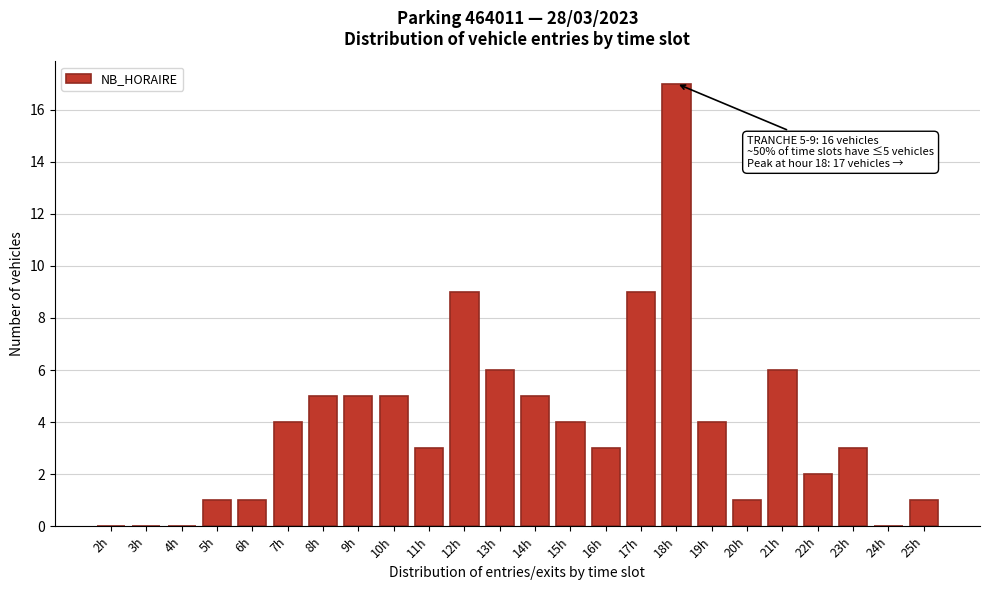

Reading right to left, what are all the values shown in this chart?

25h=1	24h=0	23h=3	22h=2	21h=6	20h=1	19h=4	18h=17	17h=9	16h=3	15h=4	14h=5	13h=6	12h=9	11h=3	10h=5	9h=5	8h=5	7h=4	6h=1	5h=1	4h=0	3h=0	2h=0